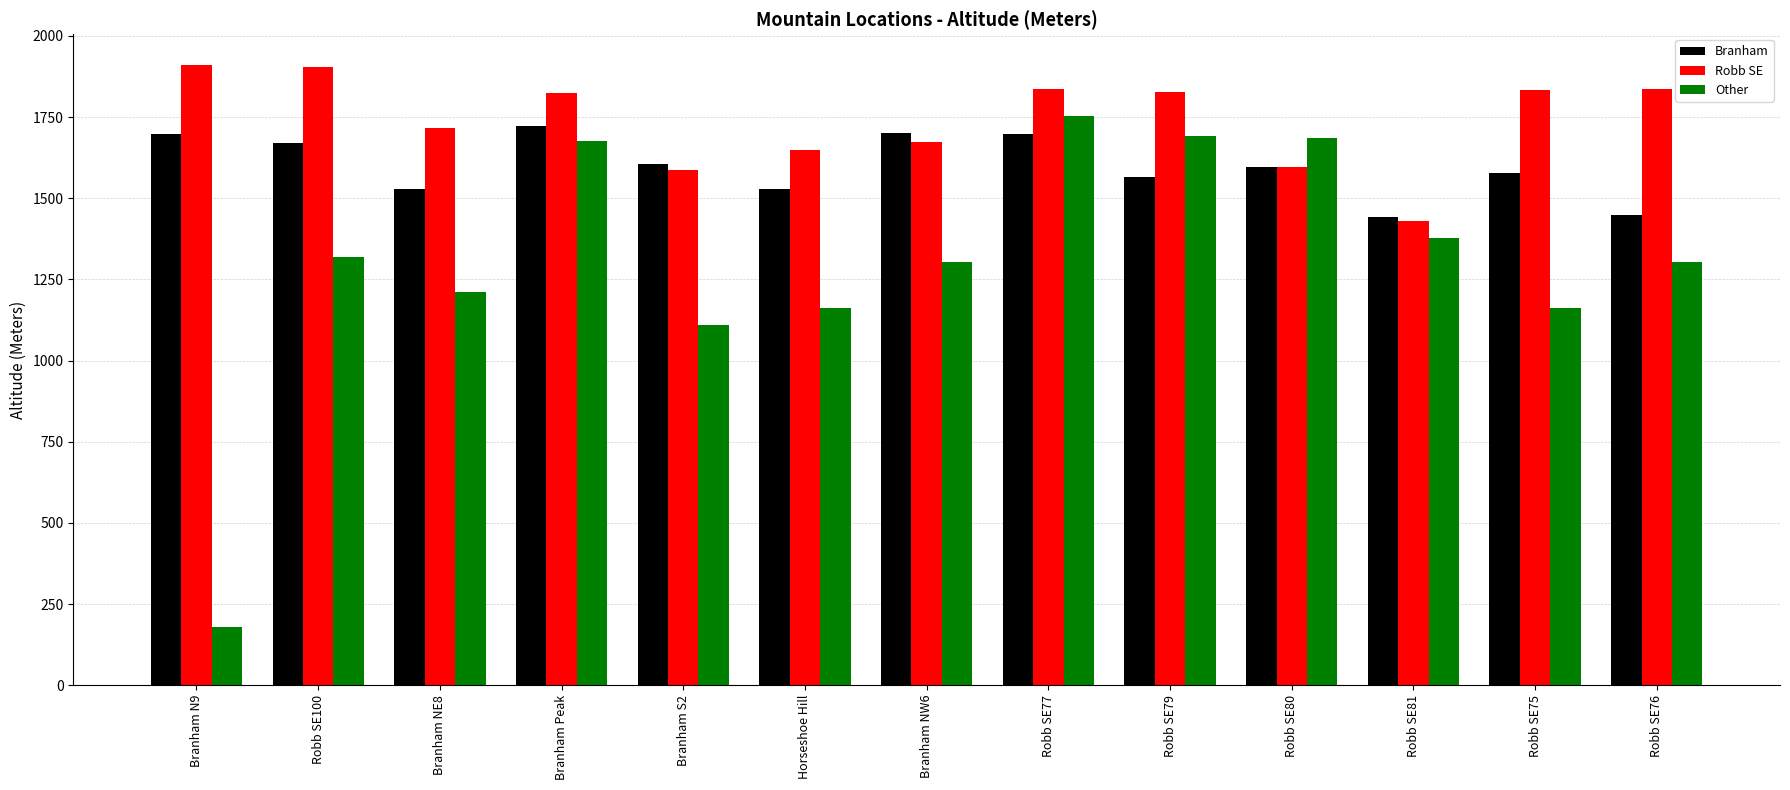

Between Branham NE8 and Robb SE76, which series saw the biggest shift?

Robb SE